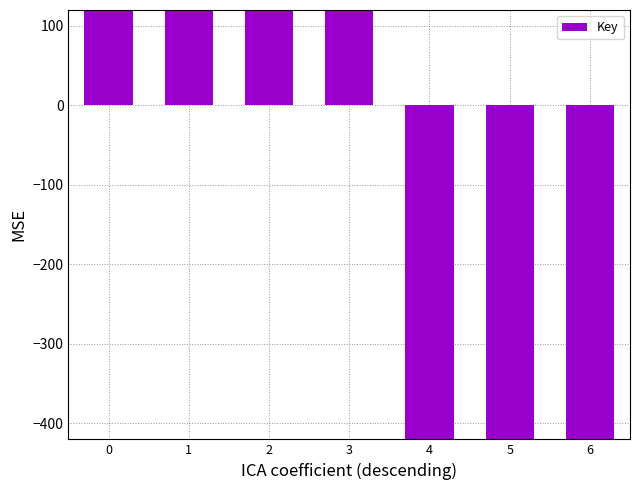

Reading left to right, list all the values displayed in this chart.

0=342.9	1=342.9	2=342.9	3=342.9	4=-457.1	5=-457.1	6=-457.1